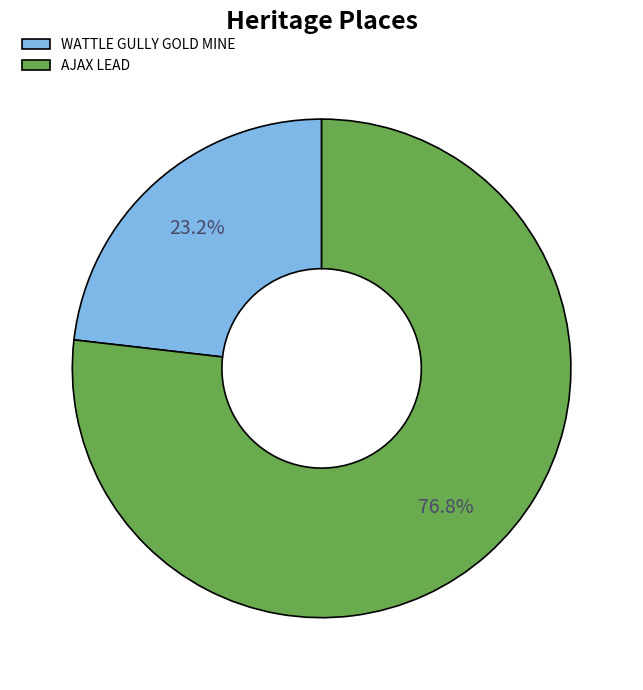

Which category accounts for the majority?

AJAX LEAD